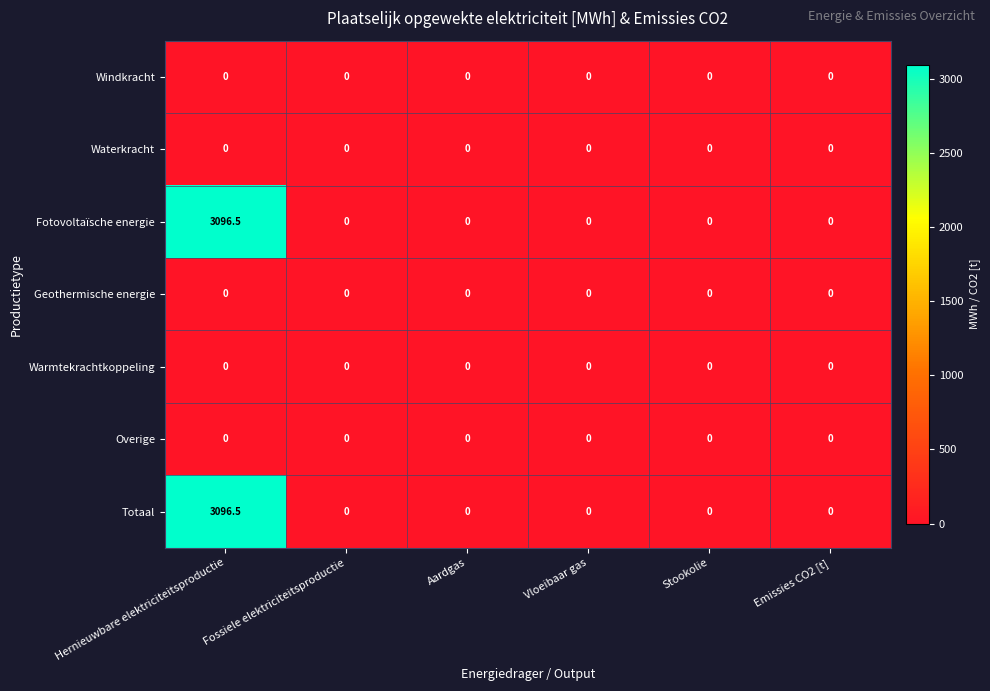

At which category is the sum across all series the highest?

Hernieuwbare elektriciteitsproductie